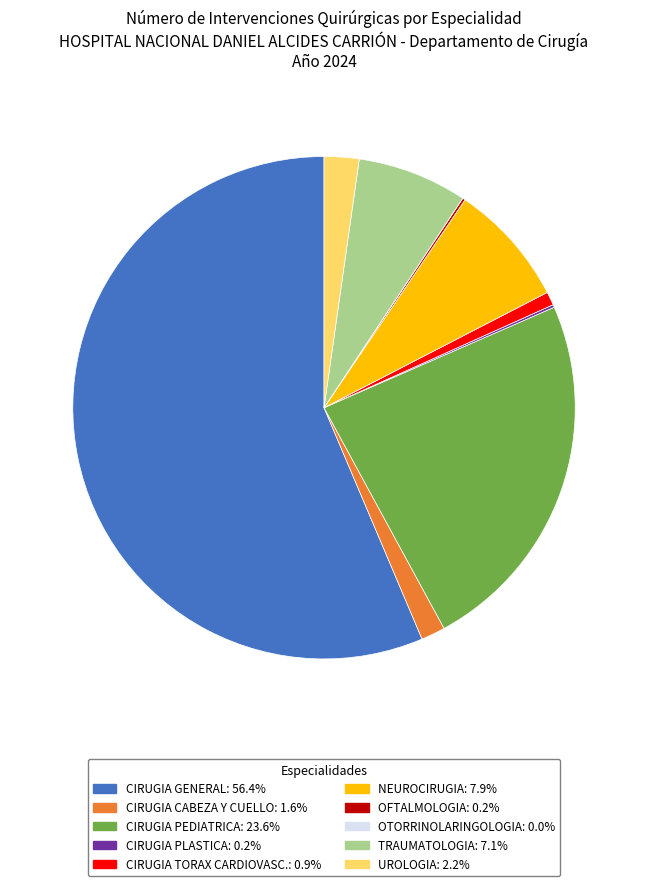

Which slice represents more than half of the pie?

CIRUGIA GENERAL